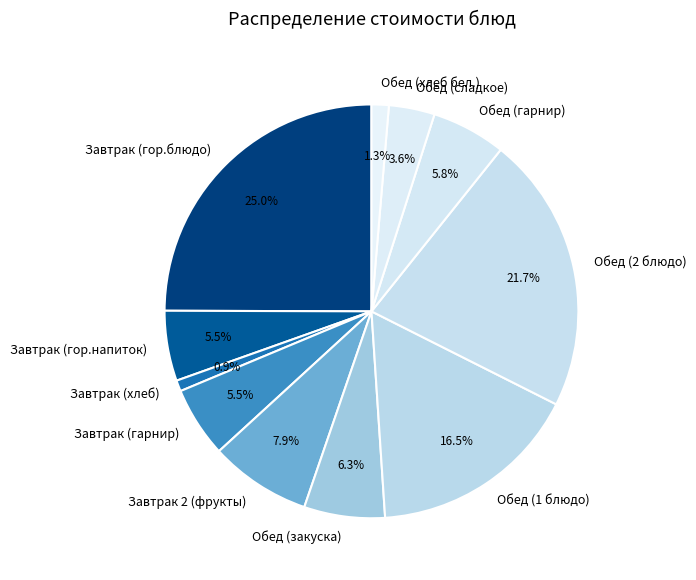

To the nearest percent, what portion does Завтрак 2 (фрукты) represent?

8%